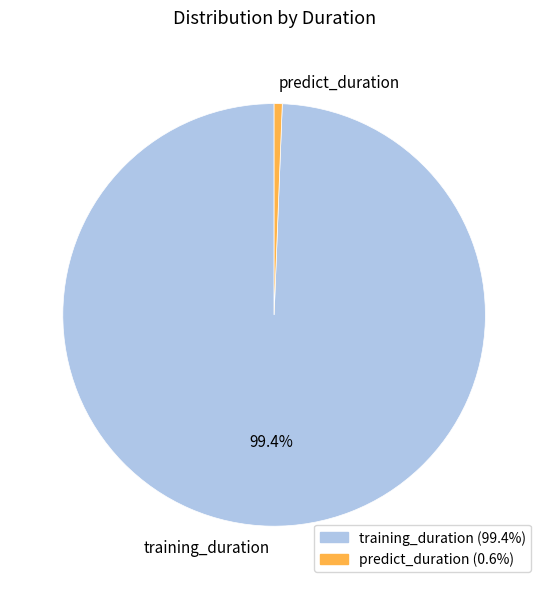

What is the smallest slice in the pie chart?

predict_duration